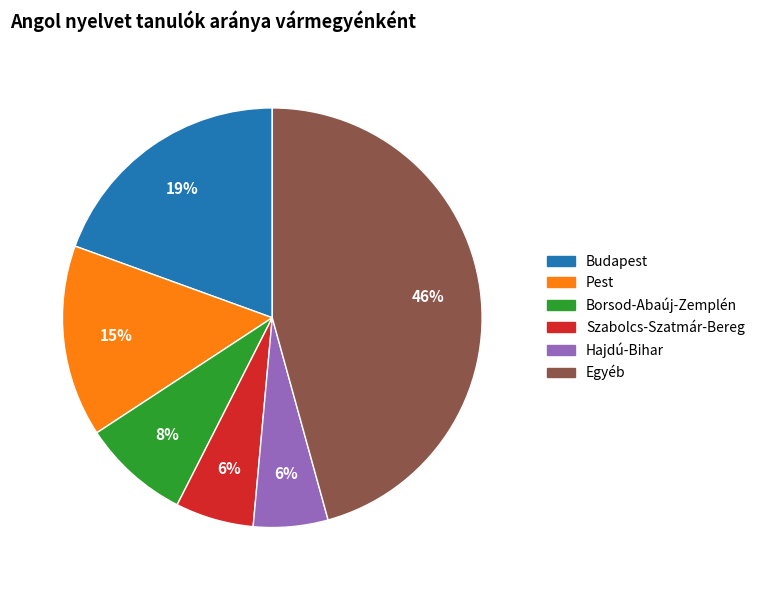

To the nearest percent, what is the difference between the largest and smallest slice percentages?

40%